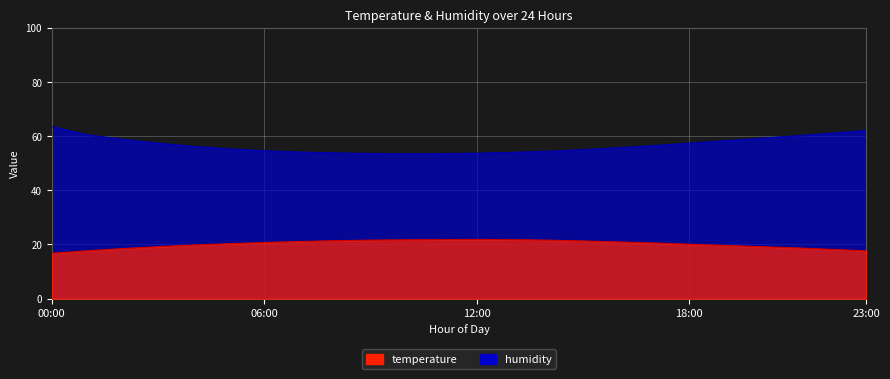

Reading right to left, list all the values displayed in this chart.

temperature: 17.6	18.2	18.8	19.2	19.6	20.1	20.6	20.9	21.3	21.6	21.8	21.9	21.8	21.7	21.6	21.4	21.1	20.8	20.3	19.8	19.2	18.5	17.7	16.8
humidity: 62.1	61.1	60.1	59.2	58.3	57.4	56.5	55.7	55.0	54.4	54.0	53.7	53.5	53.5	53.6	53.8	54.1	54.6	55.3	56.2	57.4	58.8	60.5	63.5